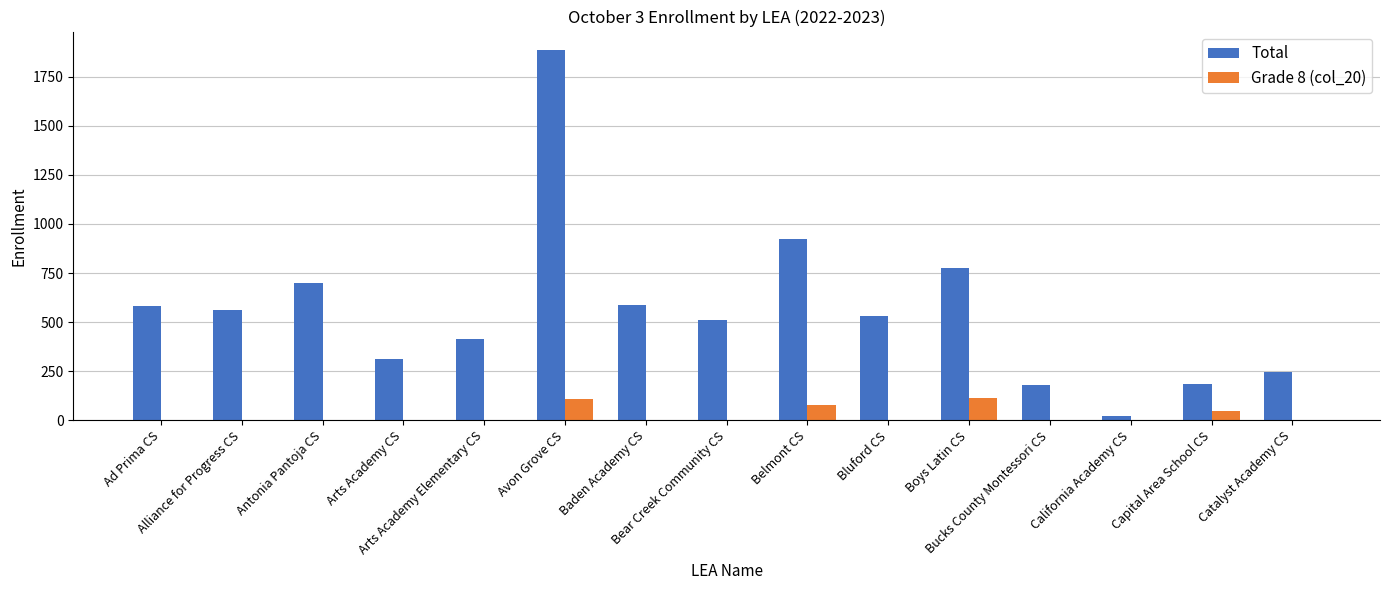

What is the difference between the Total values at Baden Academy CS and Avon Grove CS?

1300